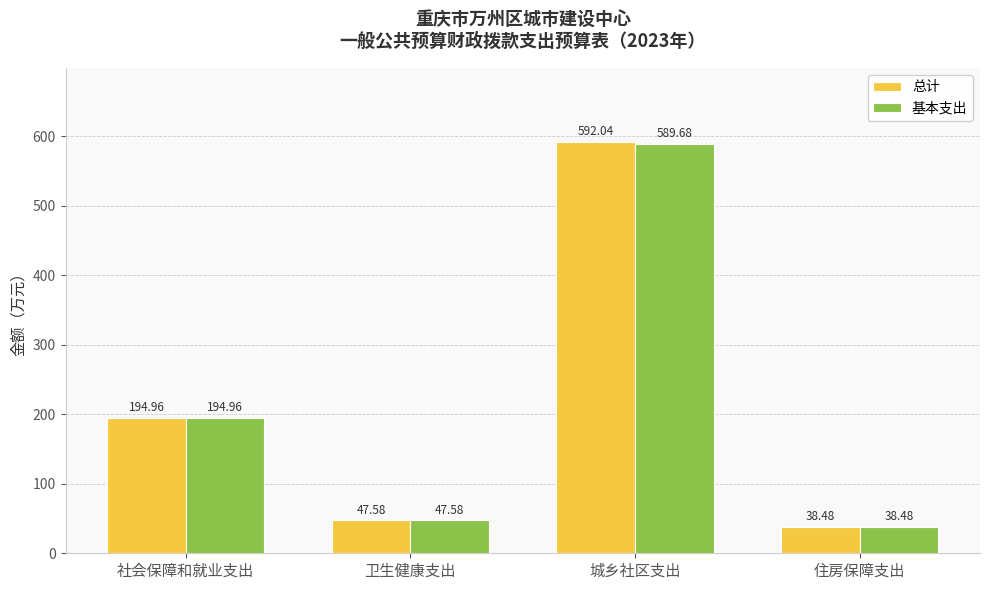

Which series has the largest total across all categories?

总计